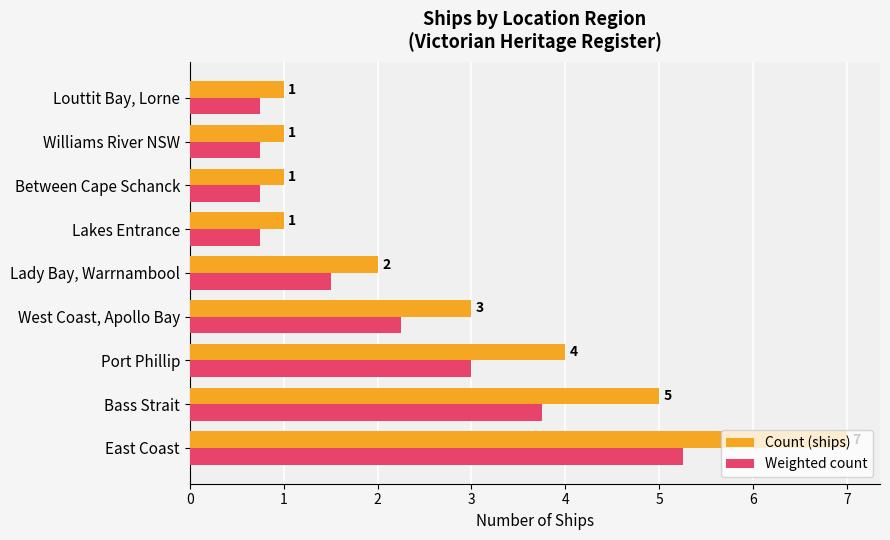

At which category does the chart reach its peak across all series?

East Coast